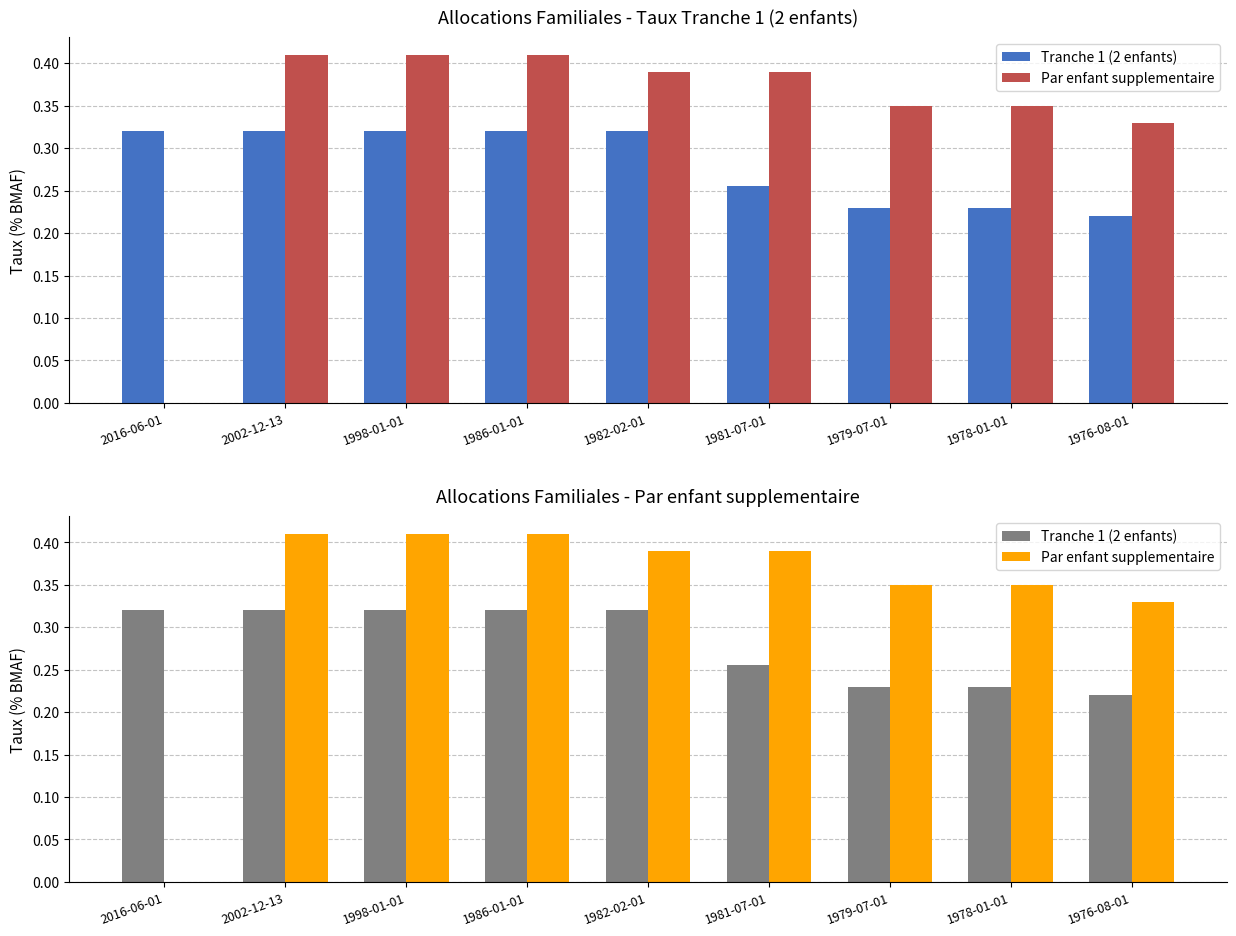

What are all the series names shown in the legend?

Tranche 1 (2 enfants), Par enfant supplementaire